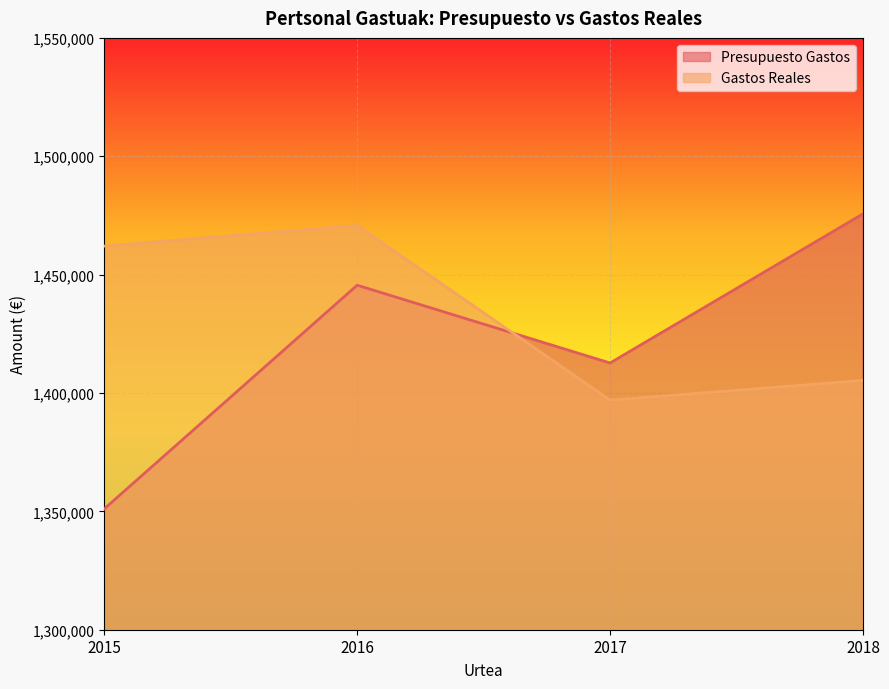

Reading right to left, what are all the values shown in this chart?

Presupuesto Gastos: 2018=1475671.0	2017=1412669.0	2016=1445522.3	2015=1351060.0
Gastos Reales: 2018=1405309.0	2017=1396989.1	2016=1470763.8	2015=1462048.1